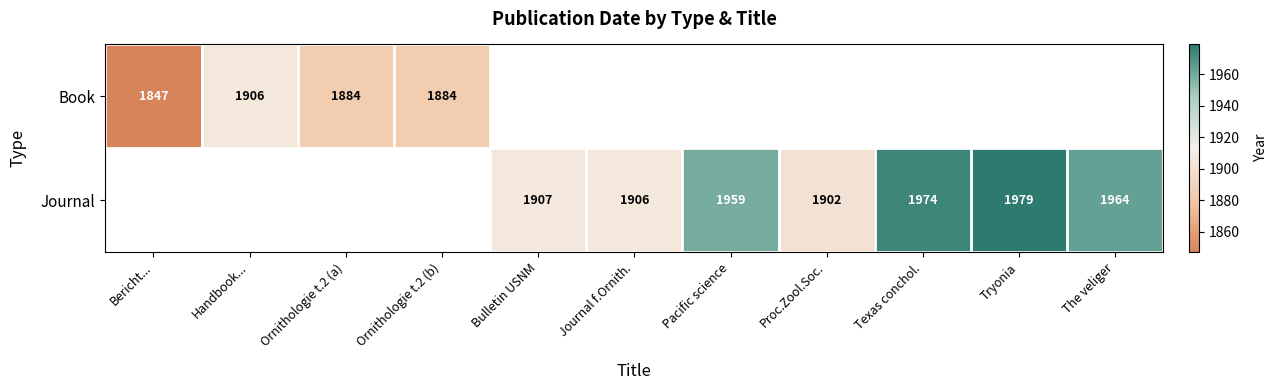

The value of Book at Handbook... is 635. True or false?

False